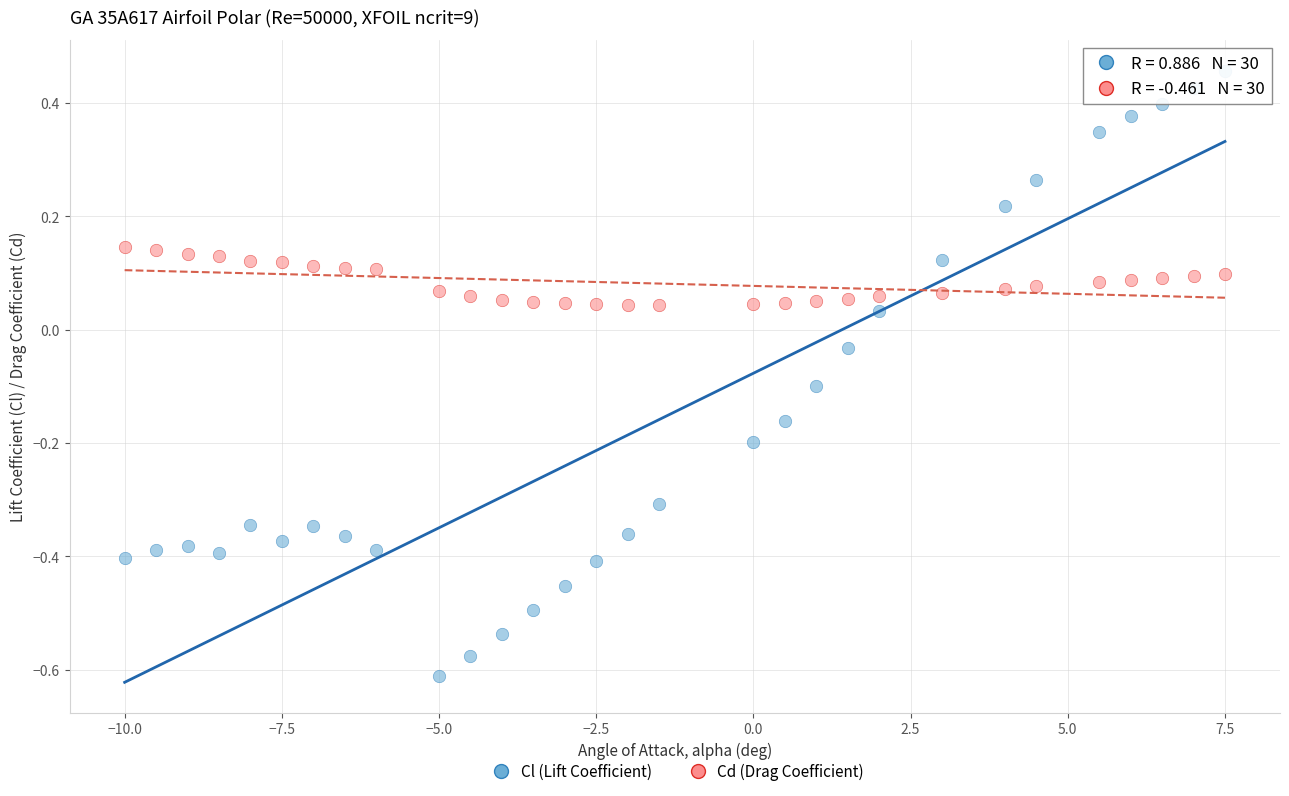

Across all data points, what is the range of Y values (max minus min)?

1.1